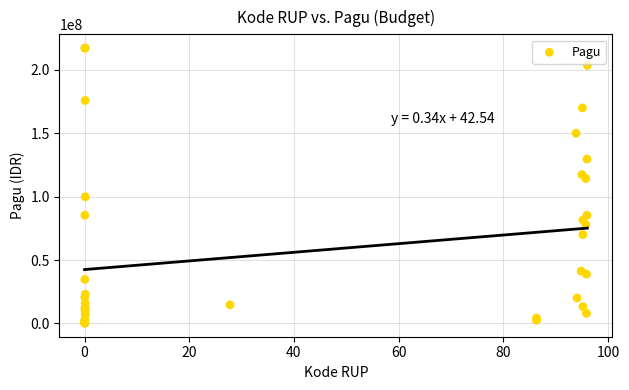

What Y value in the scatter plot is closest to 108830000?

114296000